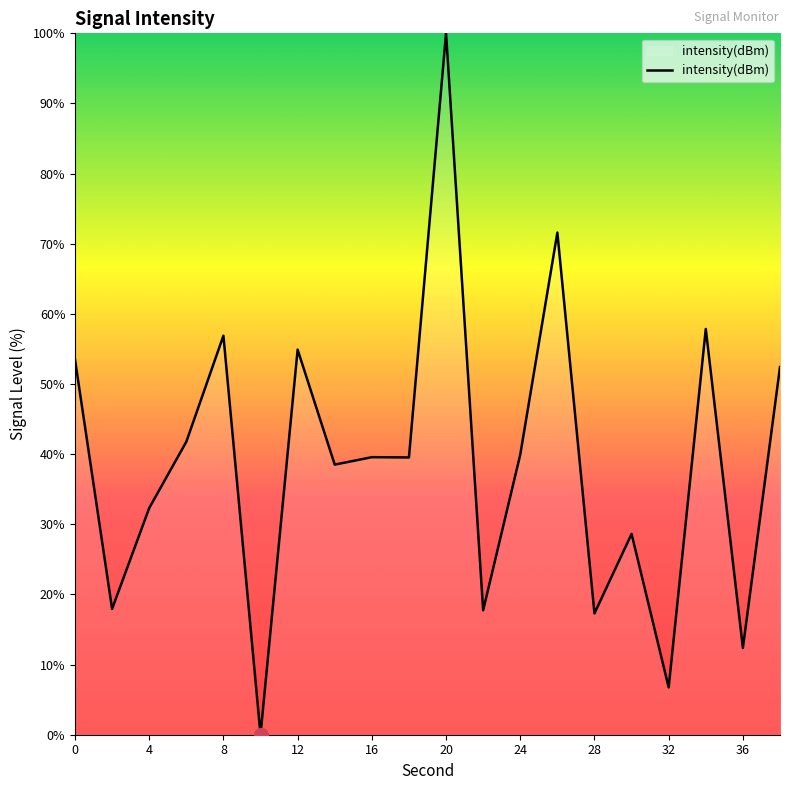

What is the difference between the maximum and minimum values?

100.0